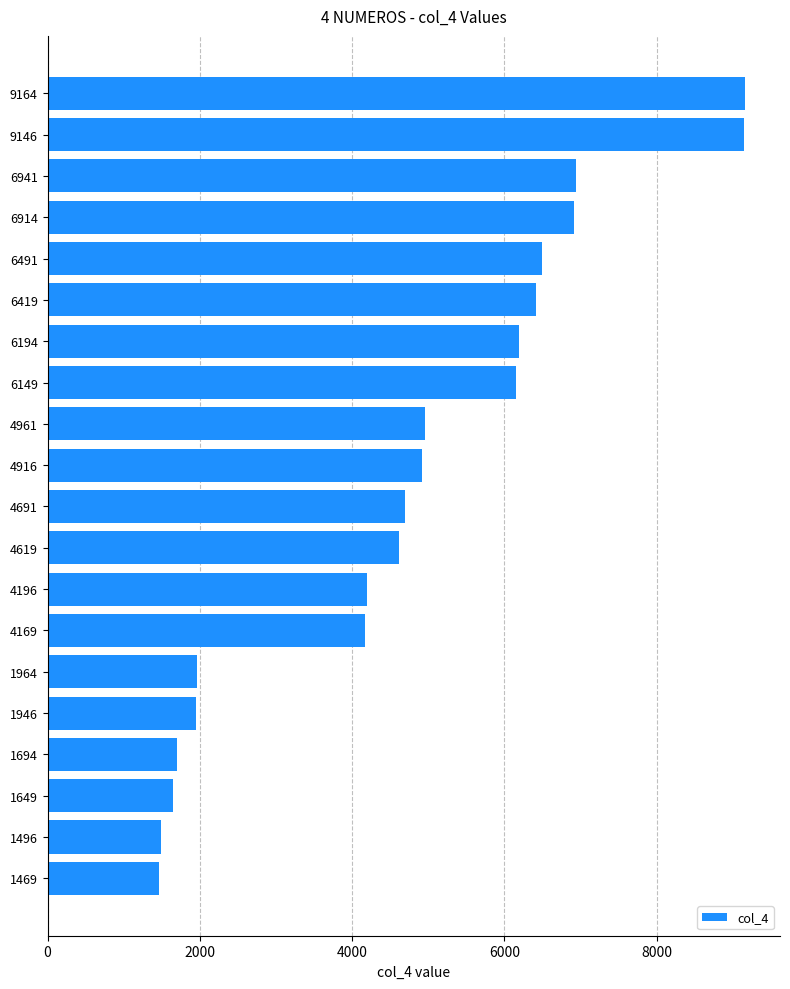

Is it true that the value at 6149 is 6149?

True